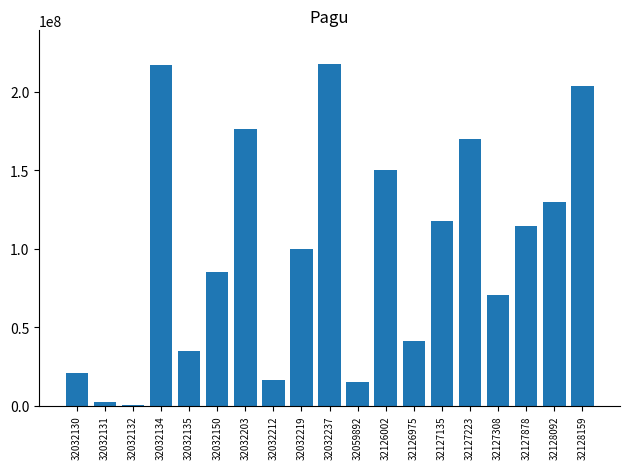

The value at 32032150 is 30245636. True or false?

False